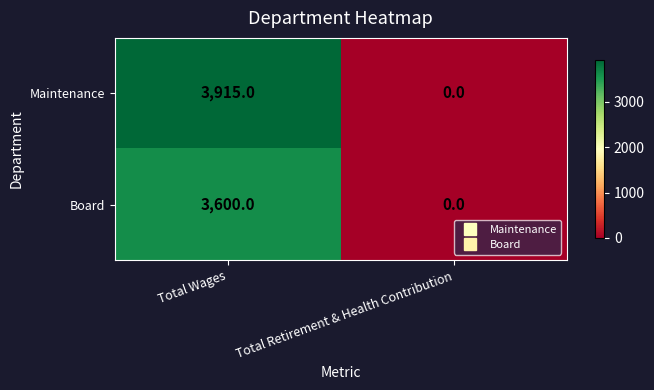

List the labels in order of Board value, smallest first.

Total Retirement & Health Contribution, Total Wages